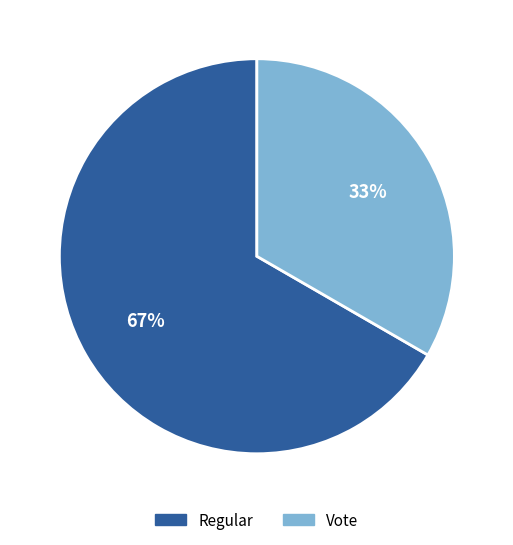

Which slice is the smallest?

Vote